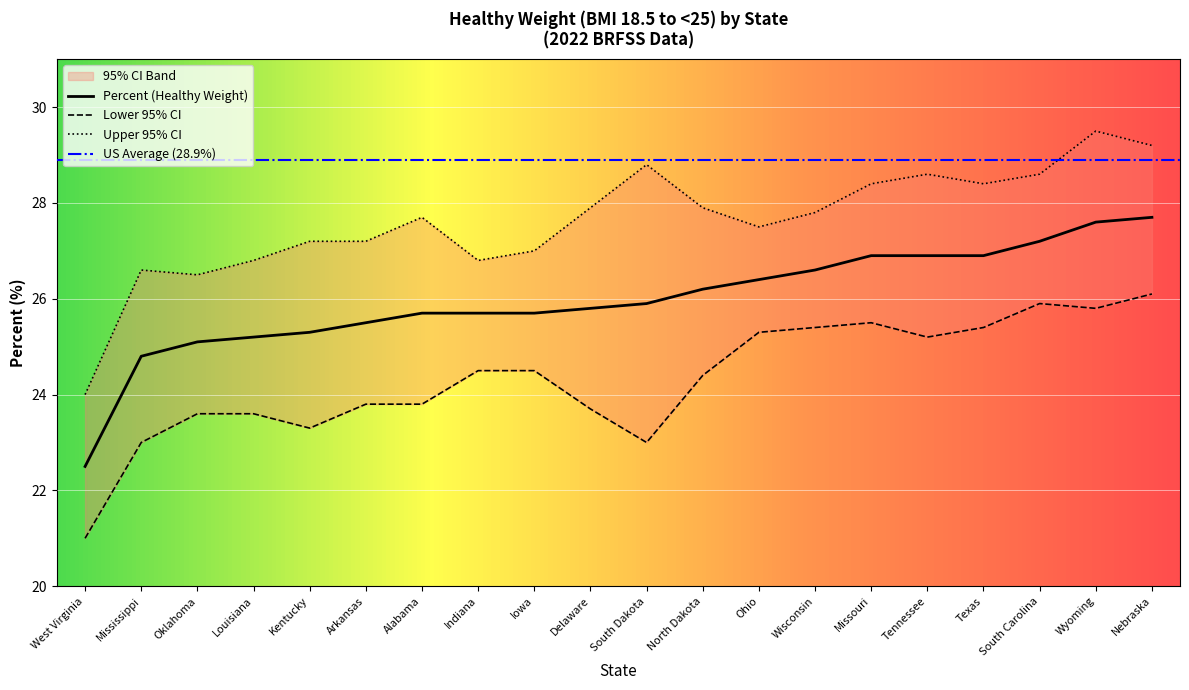

Reading left to right, extract all data points from this chart.

Percent: 22.5	24.8	25.1	25.2	25.3	25.5	25.7	25.7	25.7	25.8	25.9	26.2	26.4	26.6	26.9	26.9	26.9	27.2	27.6	27.7
Lower 95% CI: 21.0	23.0	23.6	23.6	23.3	23.8	23.8	24.5	24.5	23.7	23.0	24.4	25.3	25.4	25.5	25.2	25.4	25.9	25.8	26.1
Upper 95% CI: 24.0	26.6	26.5	26.8	27.2	27.2	27.7	26.8	27.0	27.9	28.8	27.9	27.5	27.8	28.4	28.6	28.4	28.6	29.5	29.2